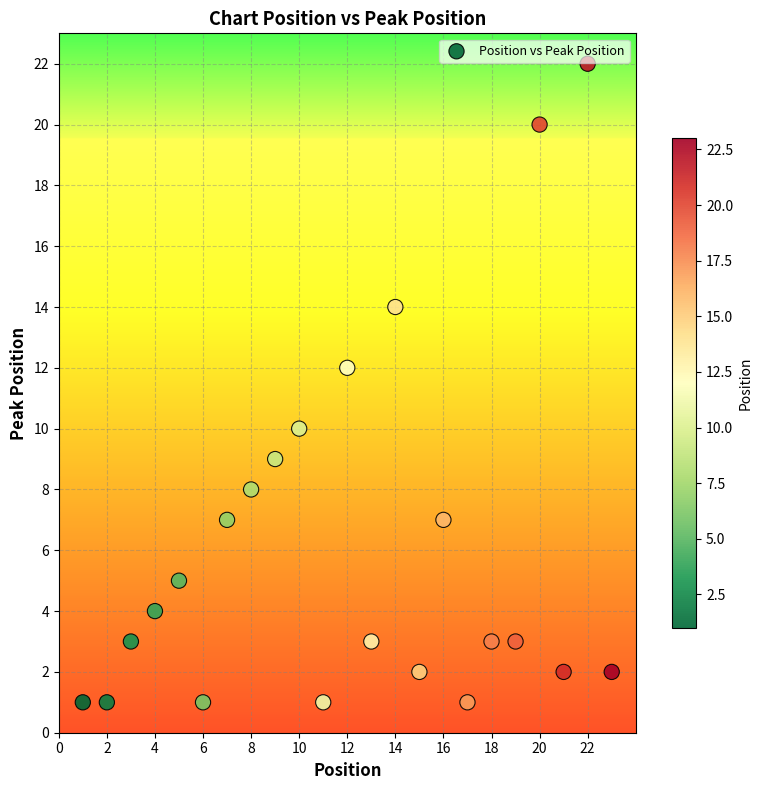

How many data points are displayed?

23